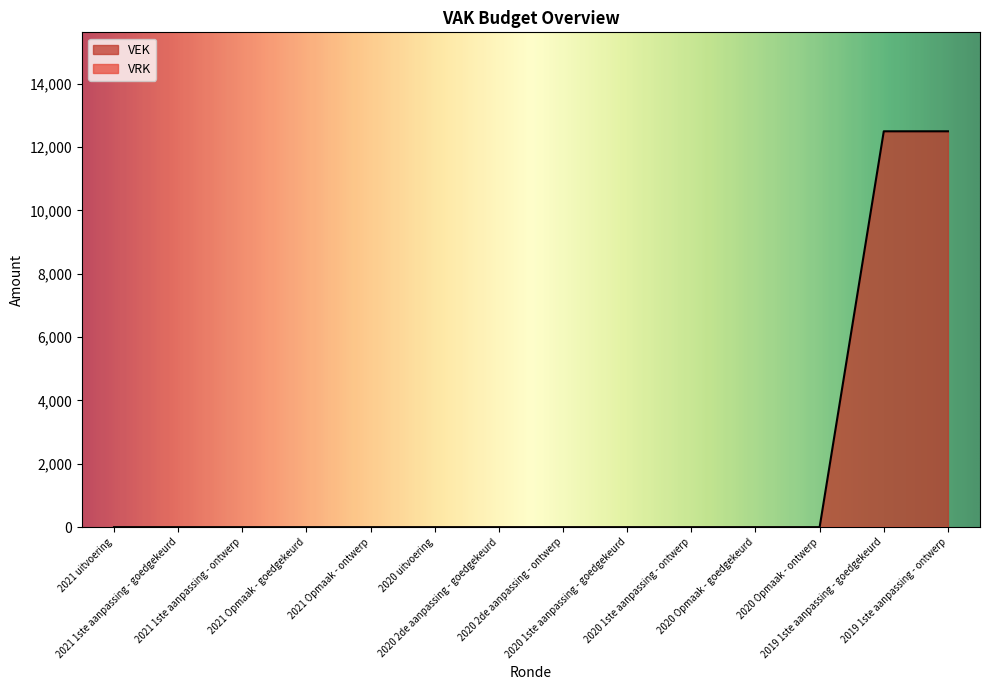

Between 2020 1ste aanpassing - goedgekeurd and 2021 1ste aanpassing - ontwerp, which is larger?

2020 1ste aanpassing - goedgekeurd